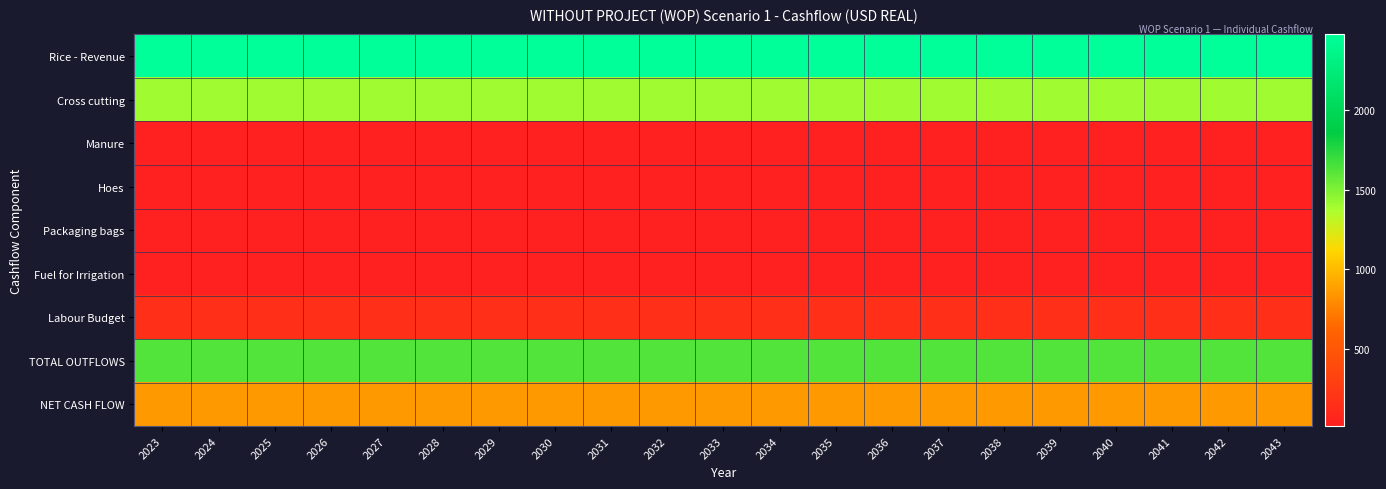

Reading left to right, list all the values displayed in this chart.

Rice - Revenue: 2023=2474.5	2024=2474.5	2025=2474.5	2026=2474.5	2027=2474.5	2028=2474.5	2029=2474.5	2030=2474.5	2031=2474.5	2032=2474.5	2033=2474.5	2034=2474.5	2035=2474.5	2036=2474.5	2037=2474.5	2038=2474.5	2039=2474.5	2040=2474.5	2041=2474.5	2042=2474.5	2043=2474.5
Cross cutting: 2023=1400.0	2024=1400.0	2025=1400.0	2026=1400.0	2027=1400.0	2028=1400.0	2029=1400.0	2030=1400.0	2031=1400.0	2032=1400.0	2033=1400.0	2034=1400.0	2035=1400.0	2036=1400.0	2037=1400.0	2038=1400.0	2039=1400.0	2040=1400.0	2041=1400.0	2042=1400.0	2043=1400.0
Manure: 2023=20.0	2024=20.0	2025=20.0	2026=20.0	2027=20.0	2028=20.0	2029=20.0	2030=20.0	2031=20.0	2032=20.0	2033=20.0	2034=20.0	2035=20.0	2036=20.0	2037=20.0	2038=20.0	2039=20.0	2040=20.0	2041=20.0	2042=20.0	2043=20.0
Hoes: 2023=15.0	2024=15.0	2025=15.0	2026=15.0	2027=15.0	2028=15.0	2029=15.0	2030=15.0	2031=15.0	2032=15.0	2033=15.0	2034=15.0	2035=15.0	2036=15.0	2037=15.0	2038=15.0	2039=15.0	2040=15.0	2041=15.0	2042=15.0	2043=15.0
Packaging bags: 2023=17.7	2024=17.7	2025=17.7	2026=17.7	2027=17.7	2028=17.7	2029=17.7	2030=17.7	2031=17.7	2032=17.7	2033=17.7	2034=17.7	2035=17.7	2036=17.7	2037=17.7	2038=17.7	2039=17.7	2040=17.7	2041=17.7	2042=17.7	2043=17.7
Fuel for Irrigation: 2023=18.0	2024=18.0	2025=18.0	2026=18.0	2027=18.0	2028=18.0	2029=18.0	2030=18.0	2031=18.0	2032=18.0	2033=18.0	2034=18.0	2035=18.0	2036=18.0	2037=18.0	2038=18.0	2039=18.0	2040=18.0	2041=18.0	2042=18.0	2043=18.0
Labour Budget: 2023=150.0	2024=150.0	2025=150.0	2026=150.0	2027=150.0	2028=150.0	2029=150.0	2030=150.0	2031=150.0	2032=150.0	2033=150.0	2034=150.0	2035=150.0	2036=150.0	2037=150.0	2038=150.0	2039=150.0	2040=150.0	2041=150.0	2042=150.0	2043=150.0
TOTAL OUTFLOWS: 2023=1620.7	2024=1620.7	2025=1620.7	2026=1620.7	2027=1620.7	2028=1620.7	2029=1620.7	2030=1620.7	2031=1620.7	2032=1620.7	2033=1620.7	2034=1620.7	2035=1620.7	2036=1620.7	2037=1620.7	2038=1620.7	2039=1620.7	2040=1620.7	2041=1620.7	2042=1620.7	2043=1620.7
NET CASH FLOW: 2023=853.8	2024=853.8	2025=853.8	2026=853.8	2027=853.8	2028=853.8	2029=853.8	2030=853.8	2031=853.8	2032=853.8	2033=853.8	2034=853.8	2035=853.8	2036=853.8	2037=853.8	2038=853.8	2039=853.8	2040=853.8	2041=853.8	2042=853.8	2043=853.8